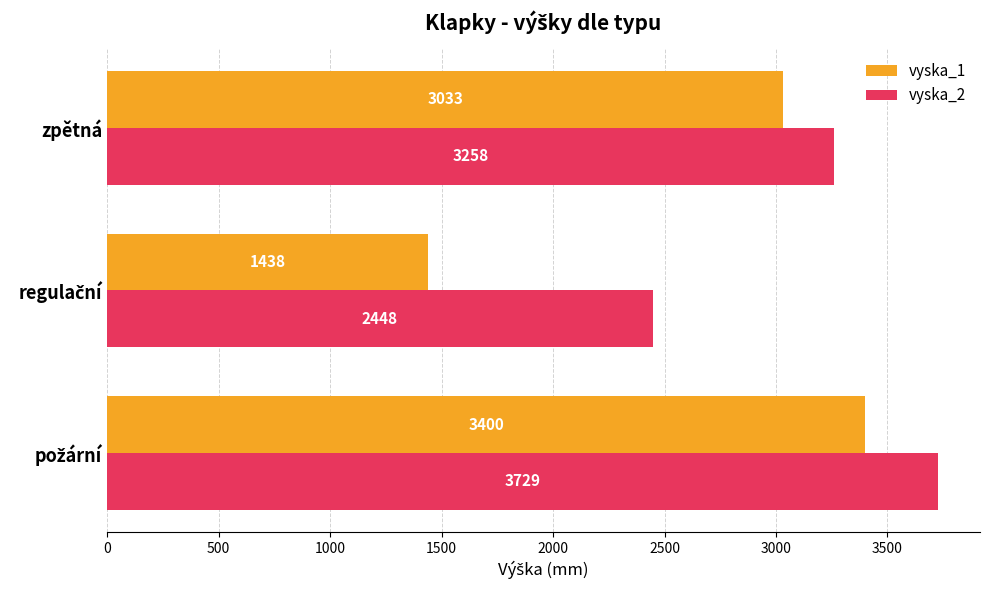

Rank the series by their maximum value, from lowest to highest.

vyska_1, vyska_2